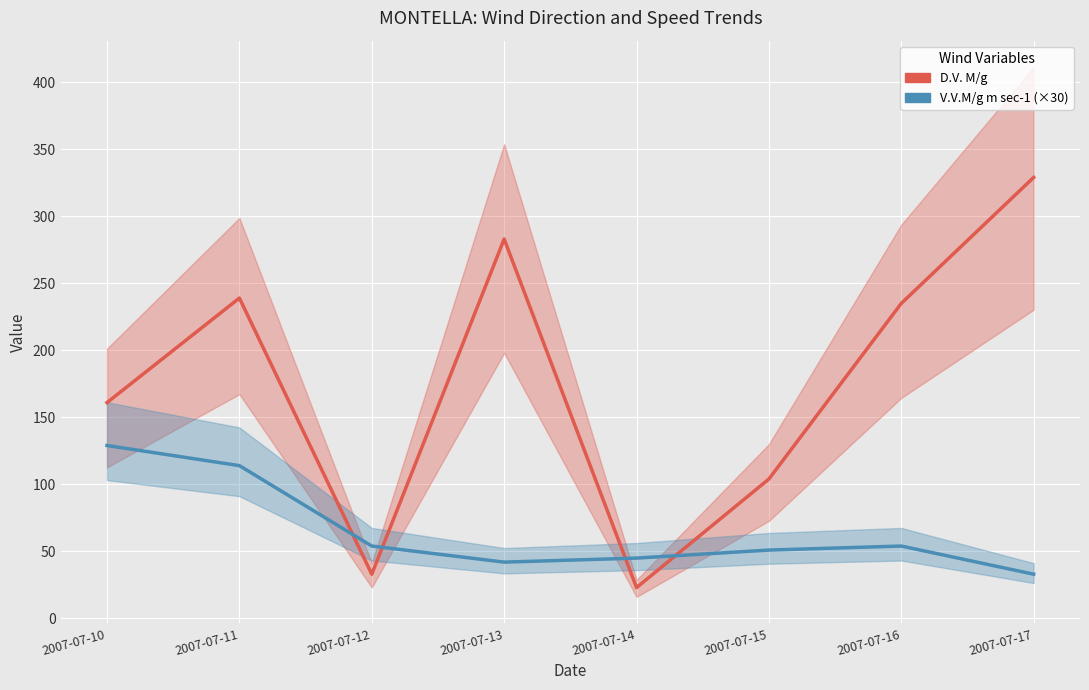

What is the total value across all series at 2007-07-15?

155